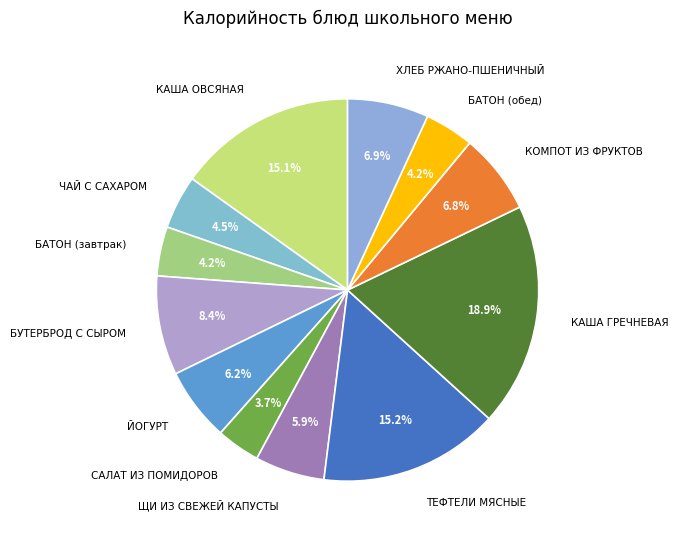

Is there a majority slice in this chart?

No